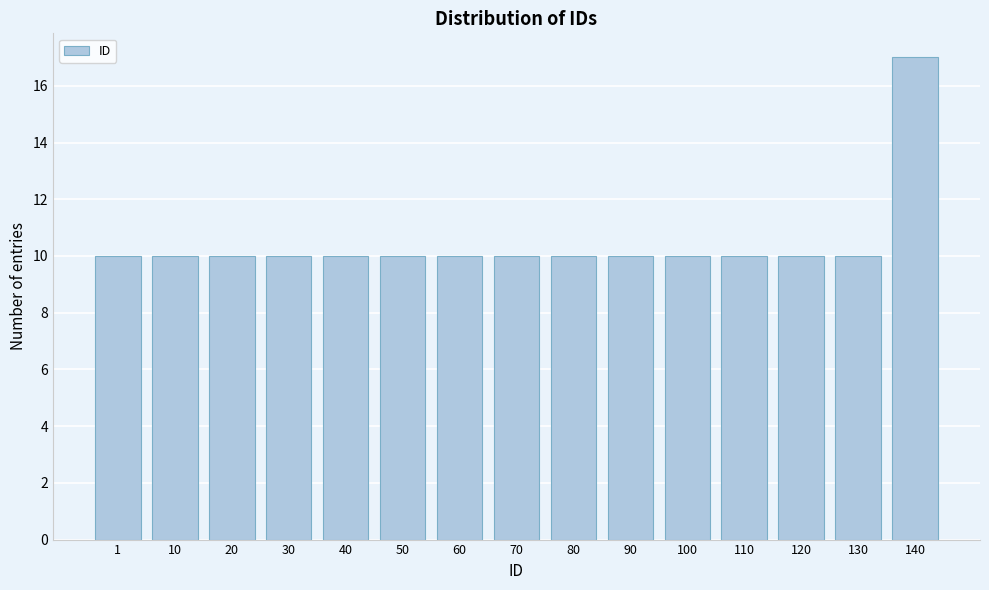

Reading left to right, transcribe all the data shown in this chart.

1=10	10=10	20=10	30=10	40=10	50=10	60=10	70=10	80=10	90=10	100=10	110=10	120=10	130=10	140=17